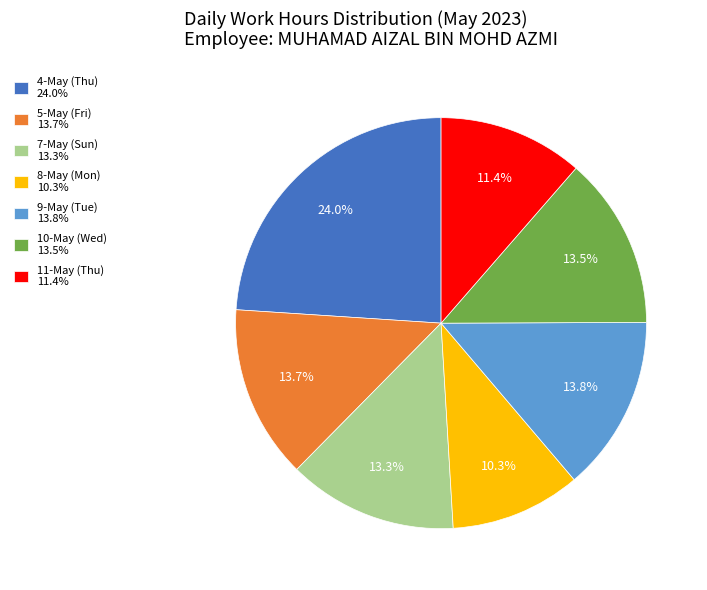

What is the ratio of the value at 5-May (Fri) 13.7% to the value at 9-May (Tue) 13.8%?

1.0